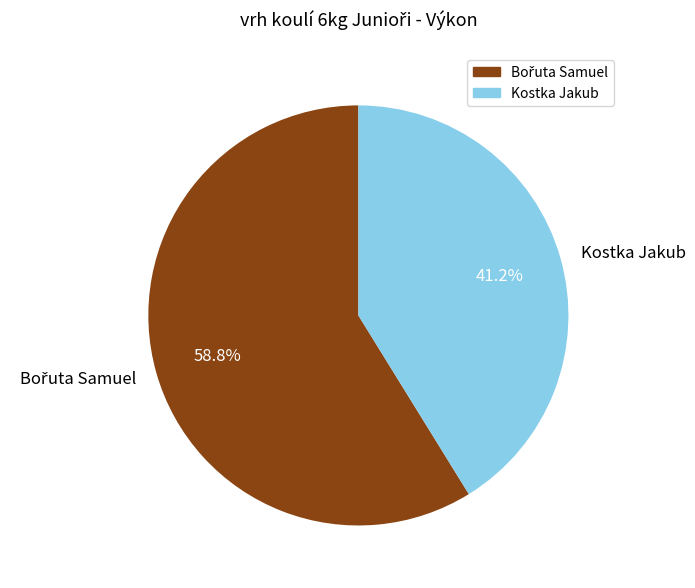

Is Kostka Jakub the majority of the pie?

No